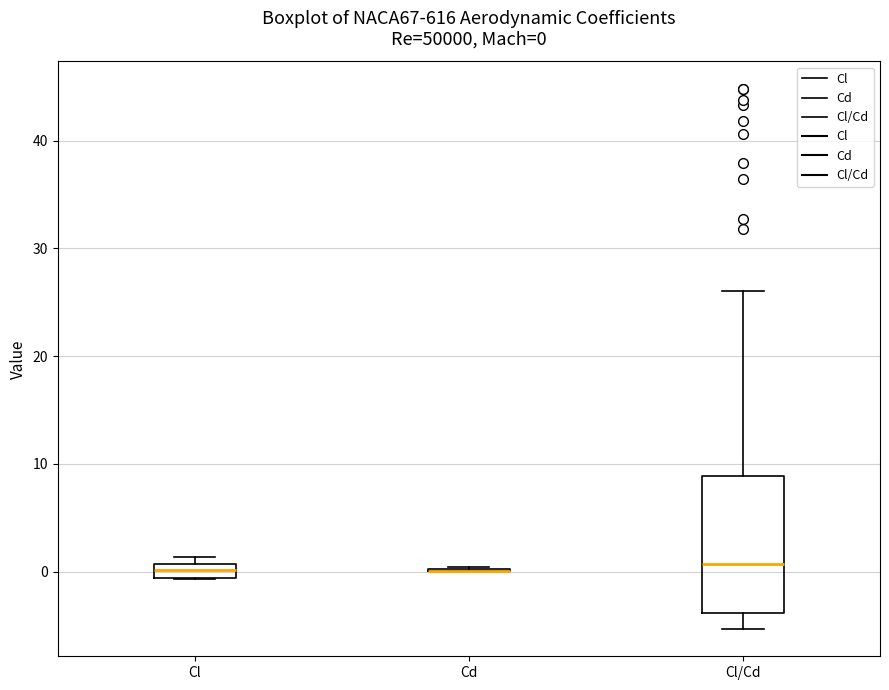

Which box is the tallest, from its lower edge to its upper edge?

Cl/Cd